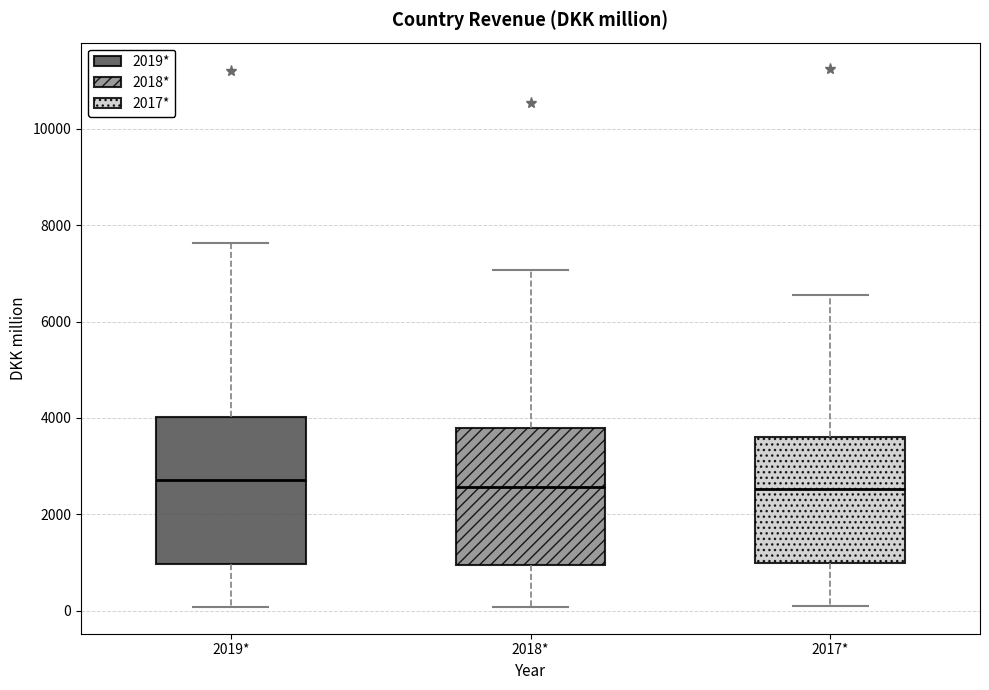

Comparing the boxes themselves (not the whiskers), which one is the tallest?

2019*